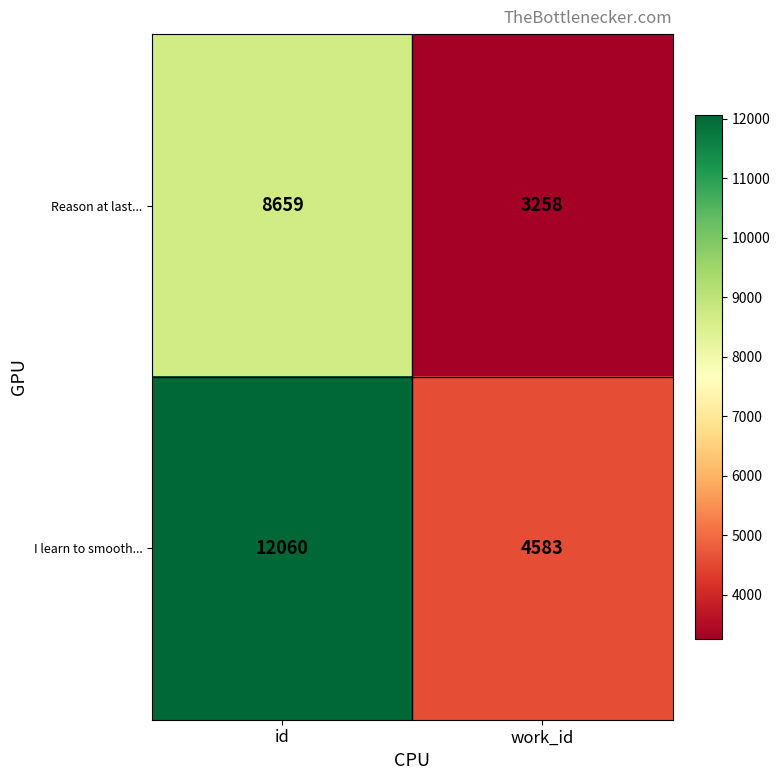

What is the sum of all I learn to smooth... values?

16643